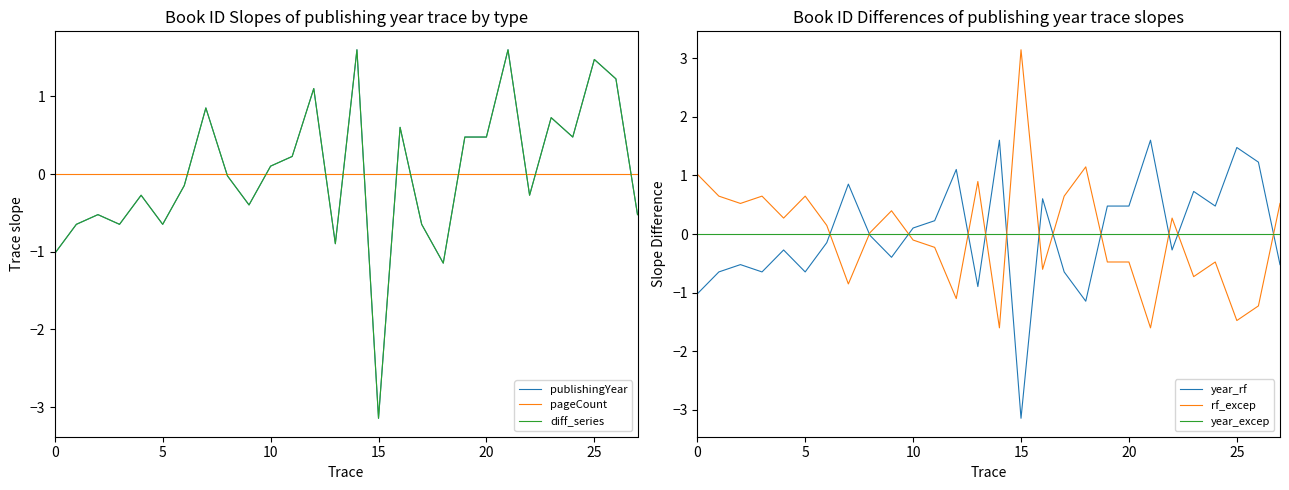

What are all the series names shown in the legend?

publishingYear, pageCount, diff_series, year_rf, rf_excep, year_excep